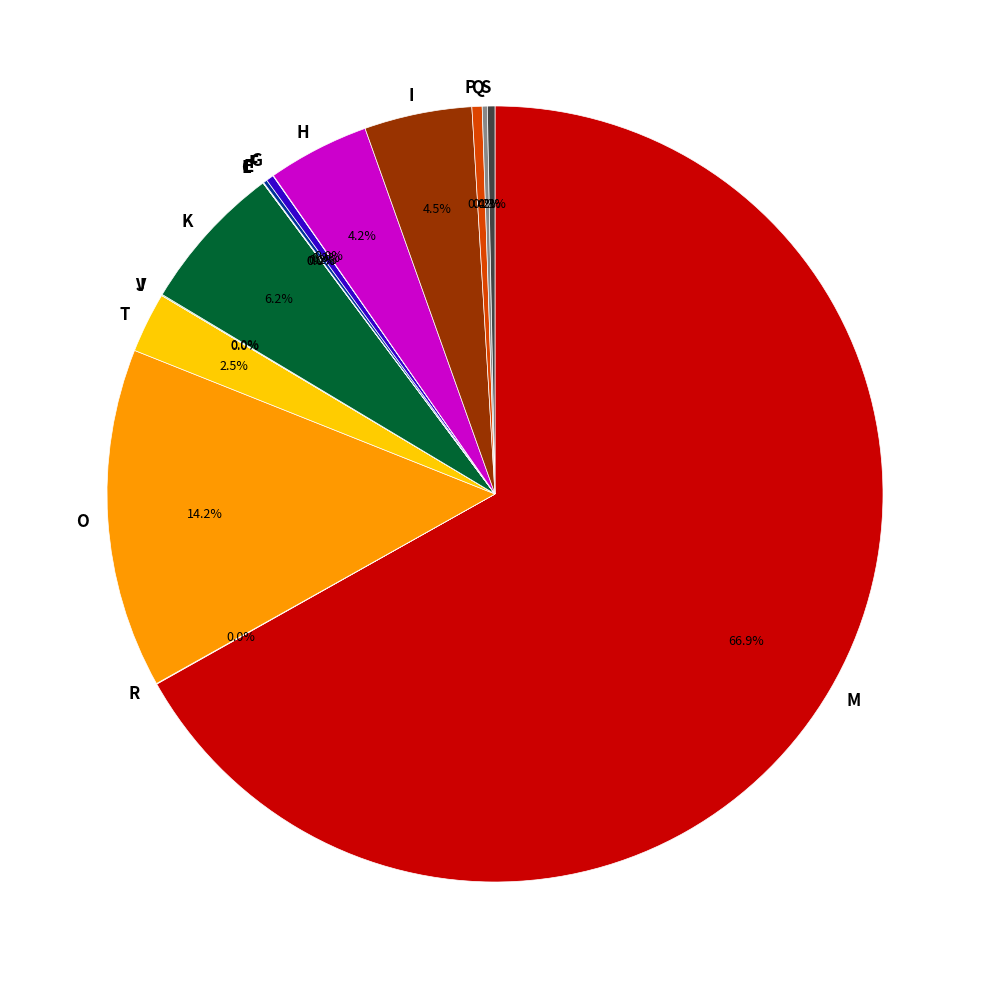

Is there a majority slice in this chart?

Yes